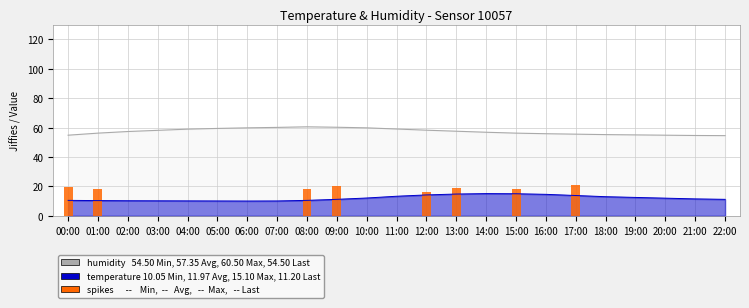

What is the sum of the humidity values at 17:00 and 20:00?

110.3